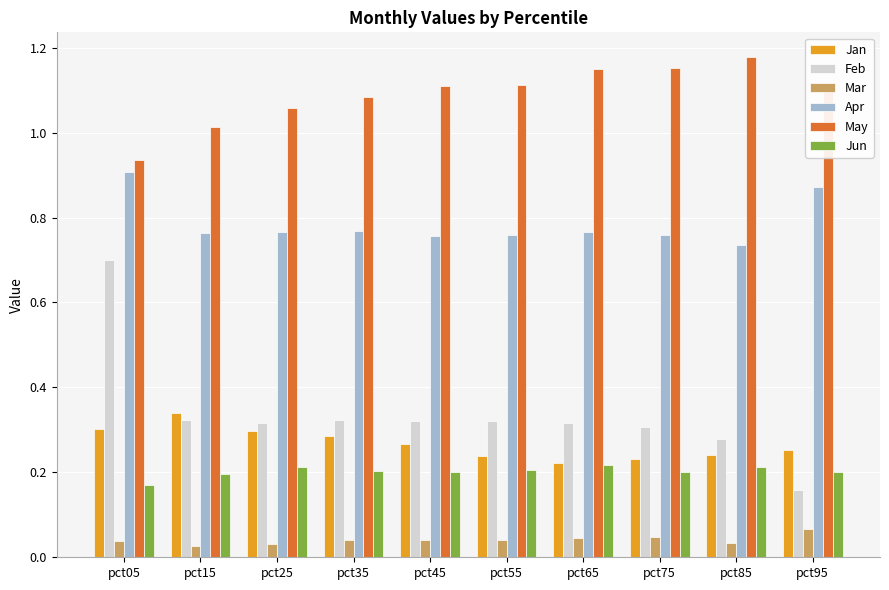

Which series has the largest total across all categories?

May